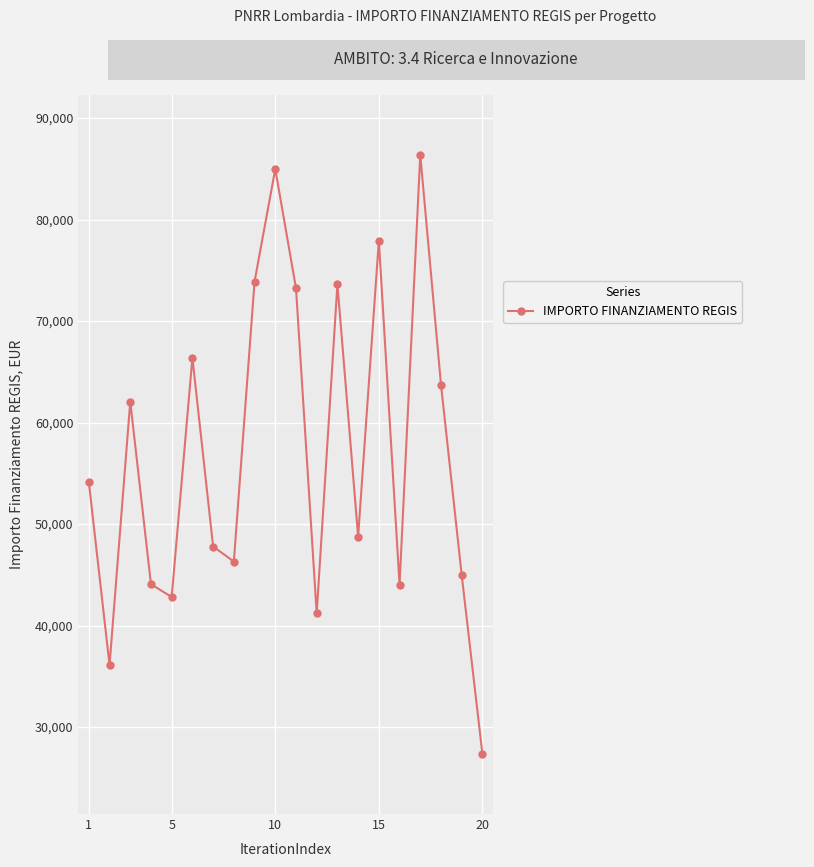

How many data points does each series have?

20